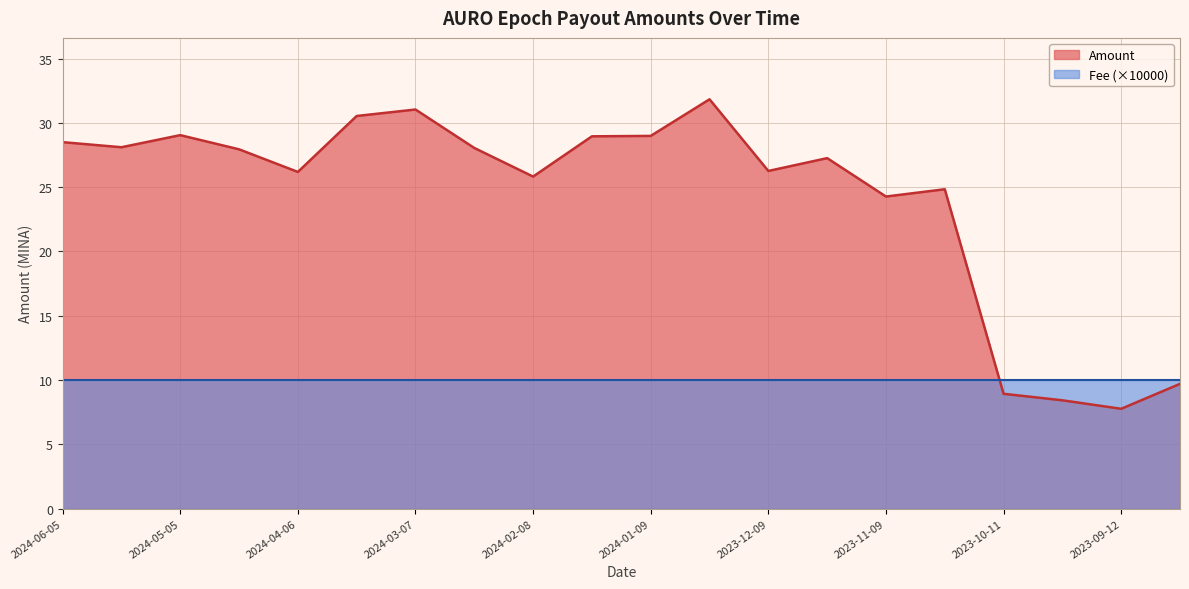

List the labels in order of value, largest first.

2023-12-24, 2024-03-07, 2024-03-22, 2024-05-05, 2024-01-09, 2024-01-22, 2024-06-05, 2024-05-20, 2024-02-23, 2024-04-20, 2023-11-24, 2023-12-09, 2024-04-06, 2024-02-08, 2023-10-26, 2023-11-09, 2023-08-28, 2023-10-11, 2023-09-26, 2023-09-12